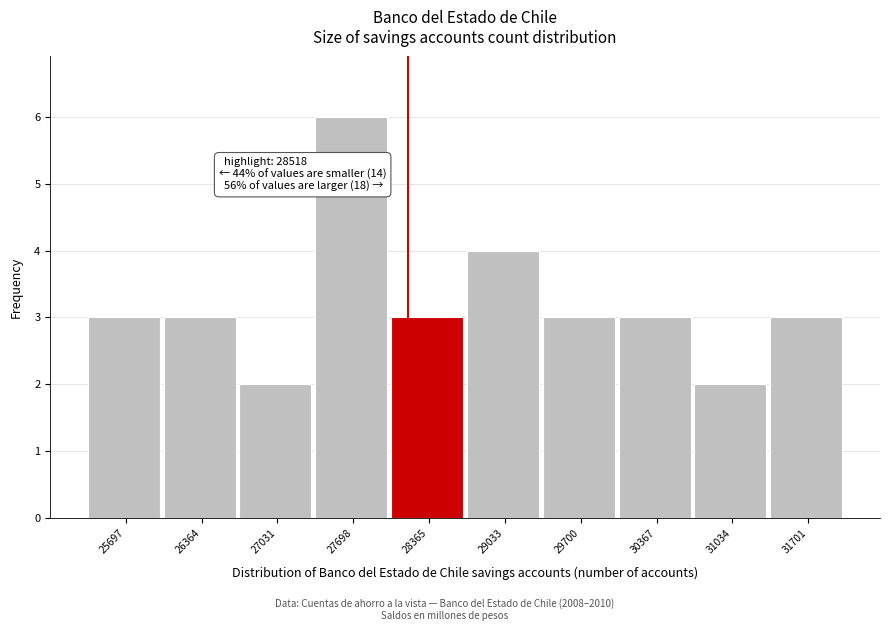

Reading left to right, extract all data points from this chart.

25697=3	26364=3	27031=2	27698=6	28365=3	29033=4	29700=3	30367=3	31034=2	31701=3